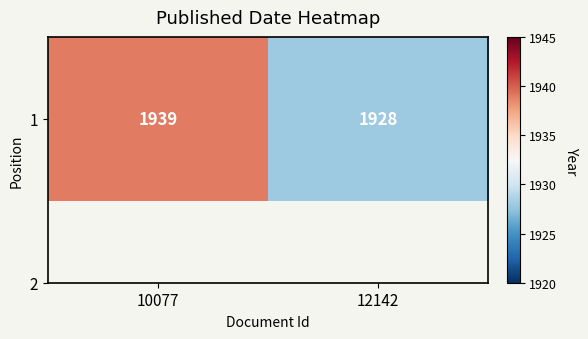

True or false: the data shows 2695 at 12142.

False